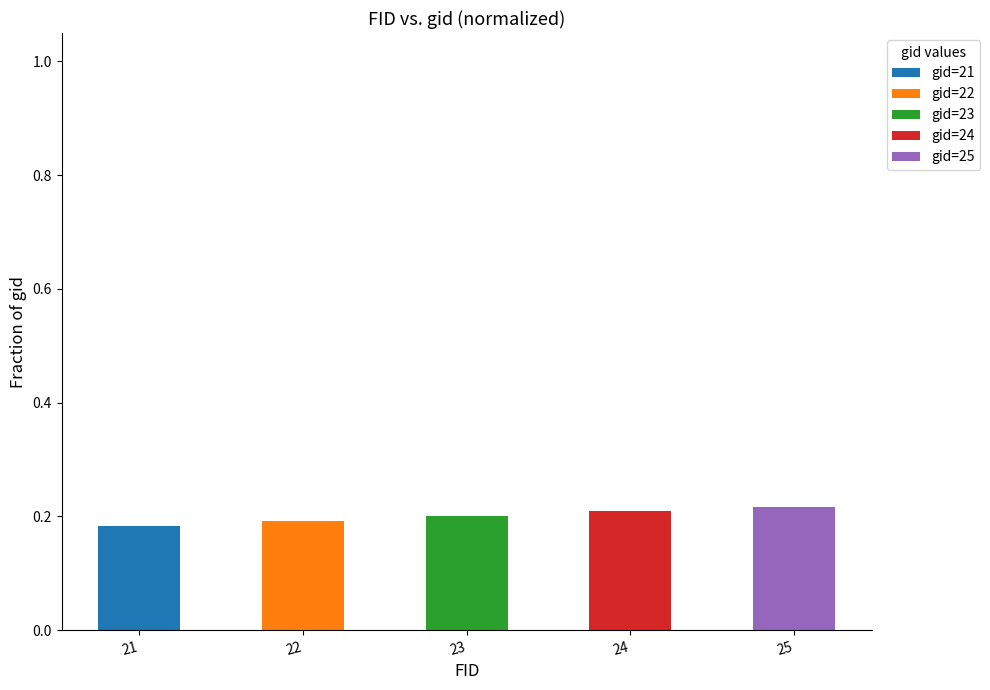

How many categories are shown in the chart?

5